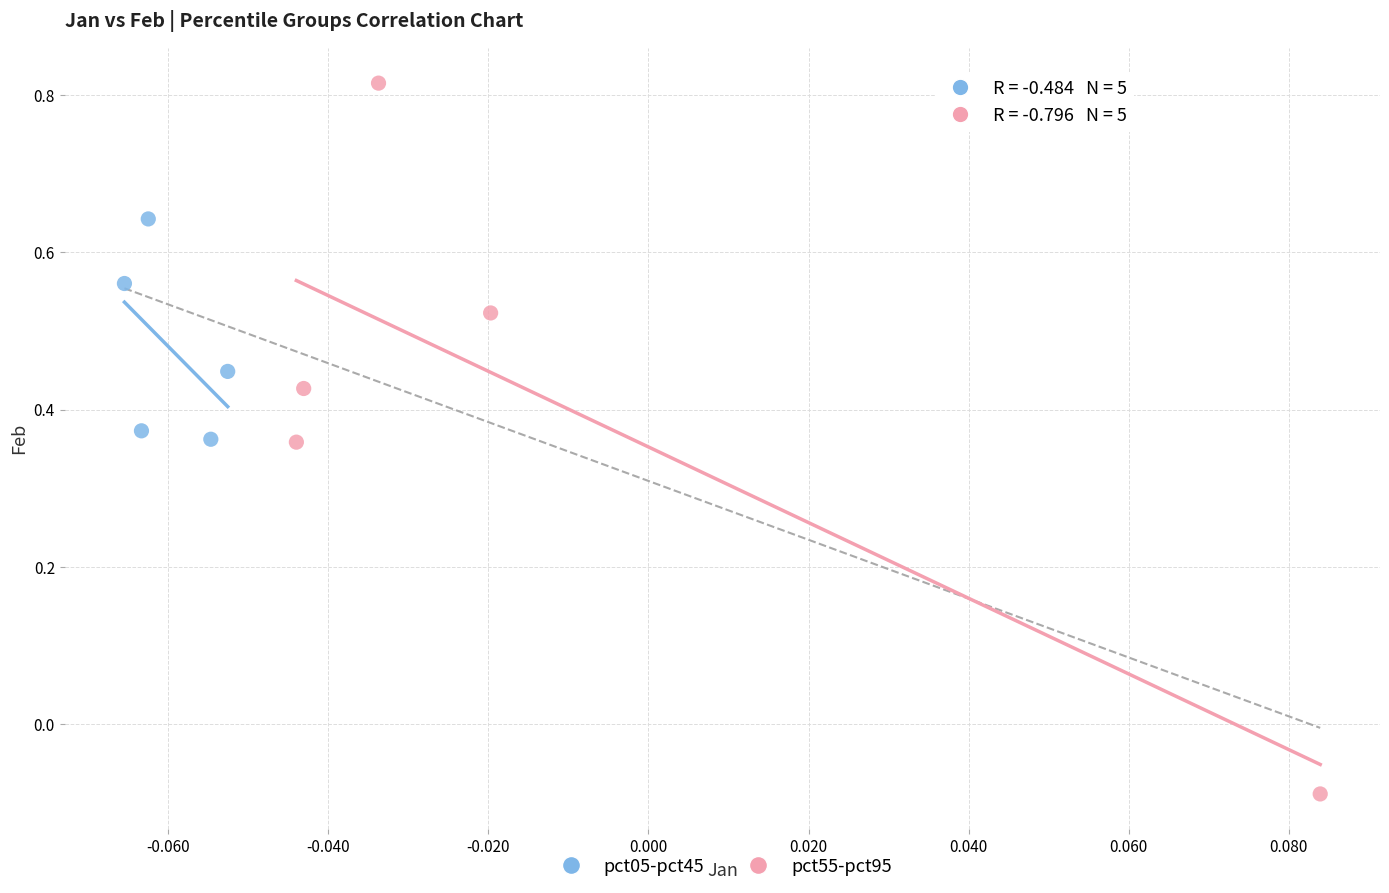

Which series contains the lowest Y value?

pct55-pct95